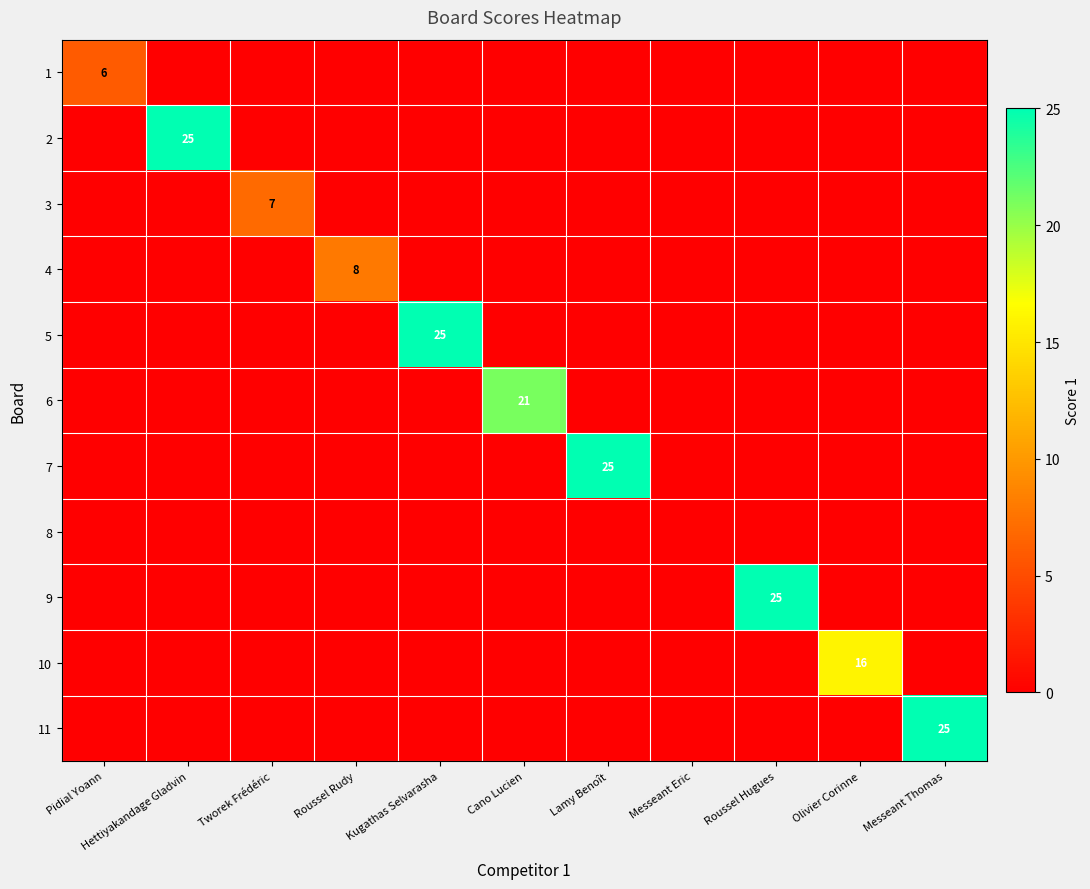

Is it true that 9 equals 42 at Roussel Hugues?

False